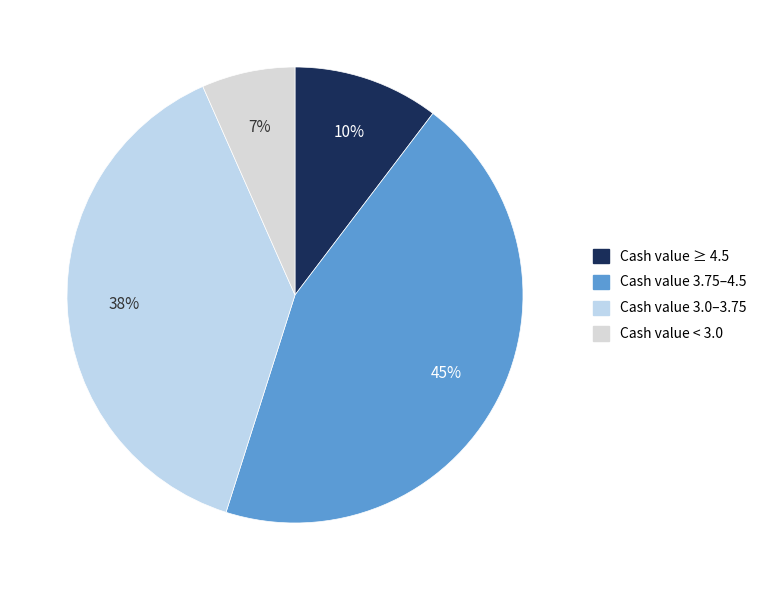

How many segments does this pie chart have?

4